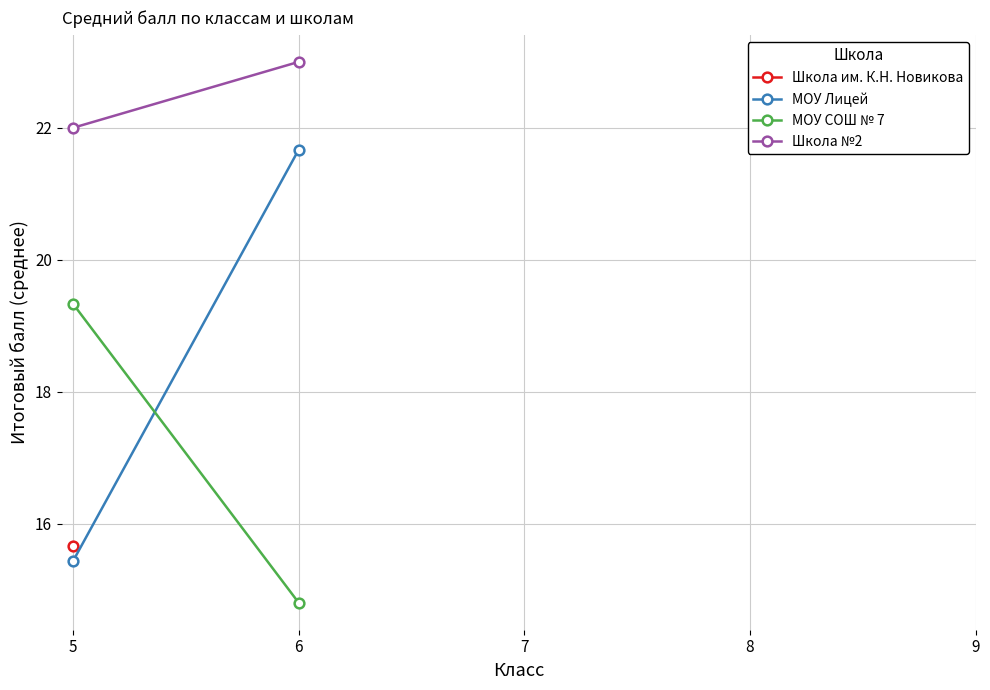

Between 5 and 6, which series saw the biggest shift?

МОУ Лицей